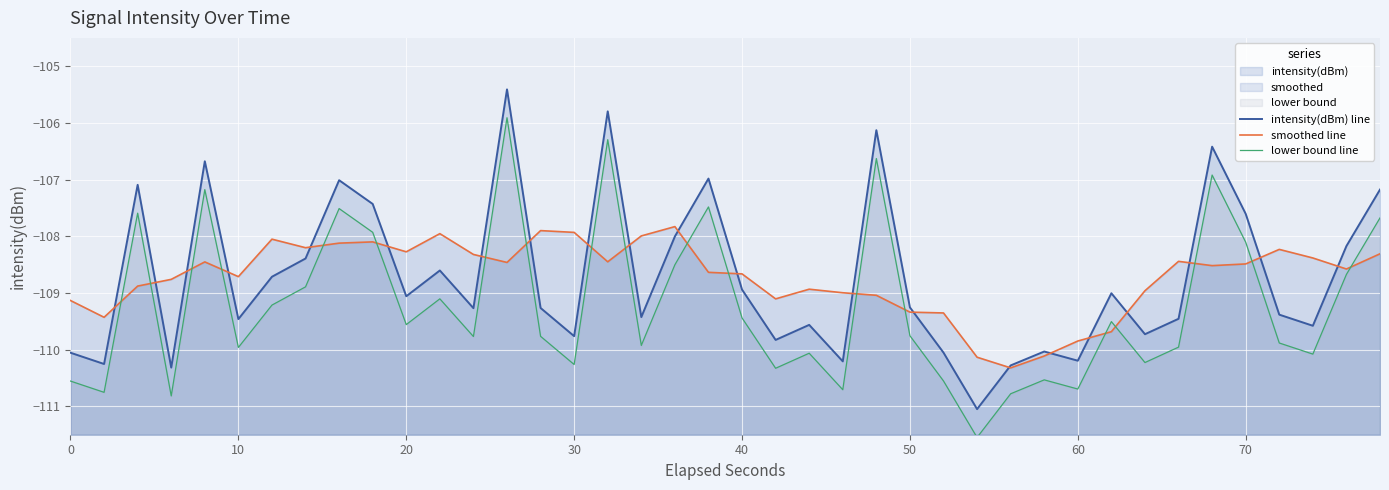

What is the total value across all series at 40?

-327.0